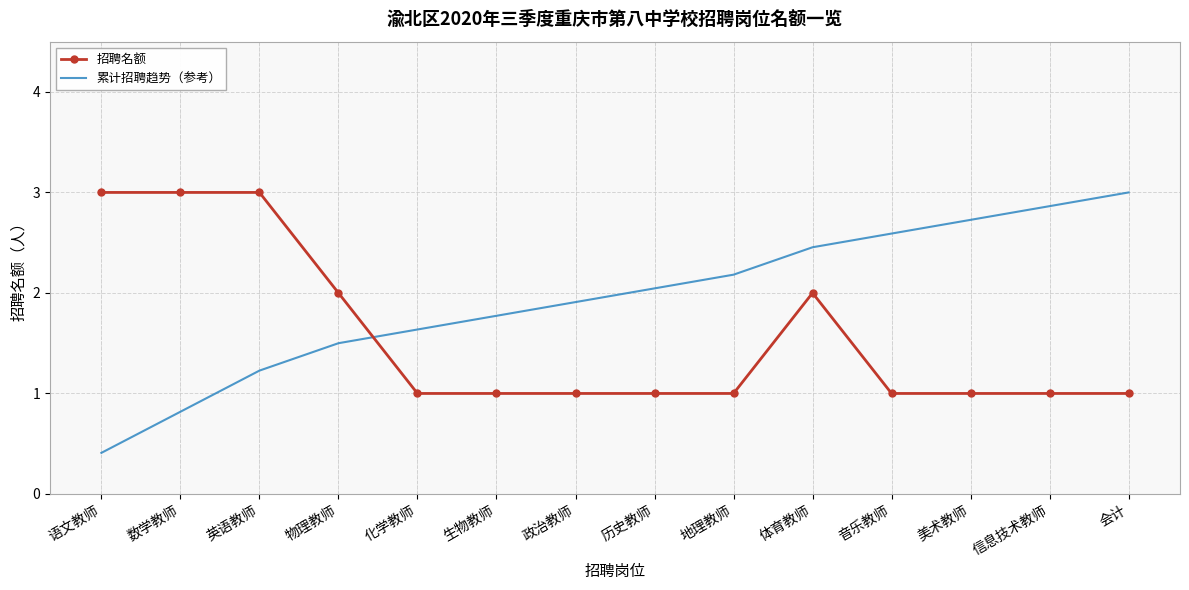

Which series has the largest total across all categories?

累计招聘趋势（参考）